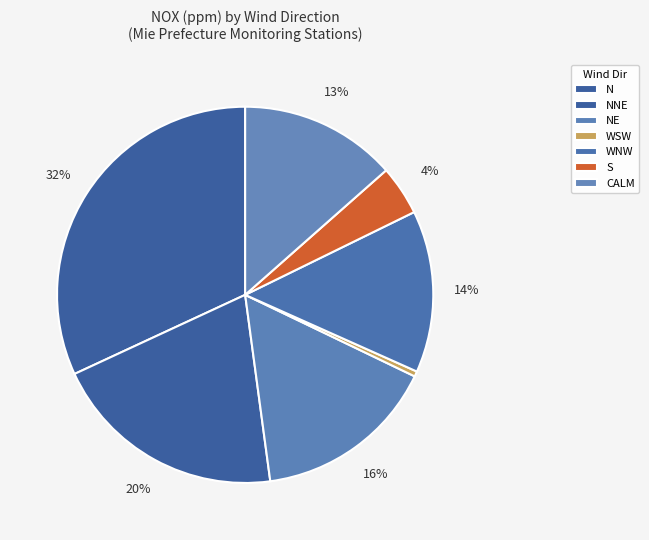

What is the change in value from N to CALM?

-0.2